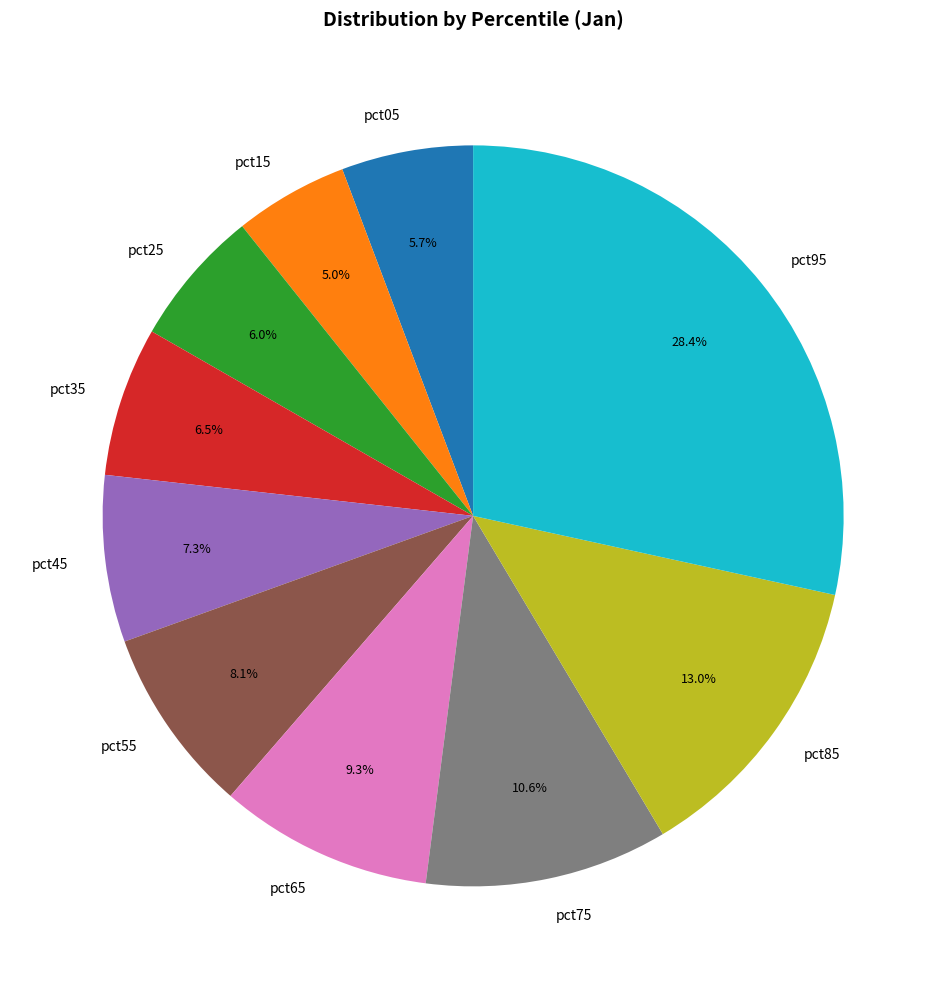

Is there any slice that represents more than half of the pie?

No